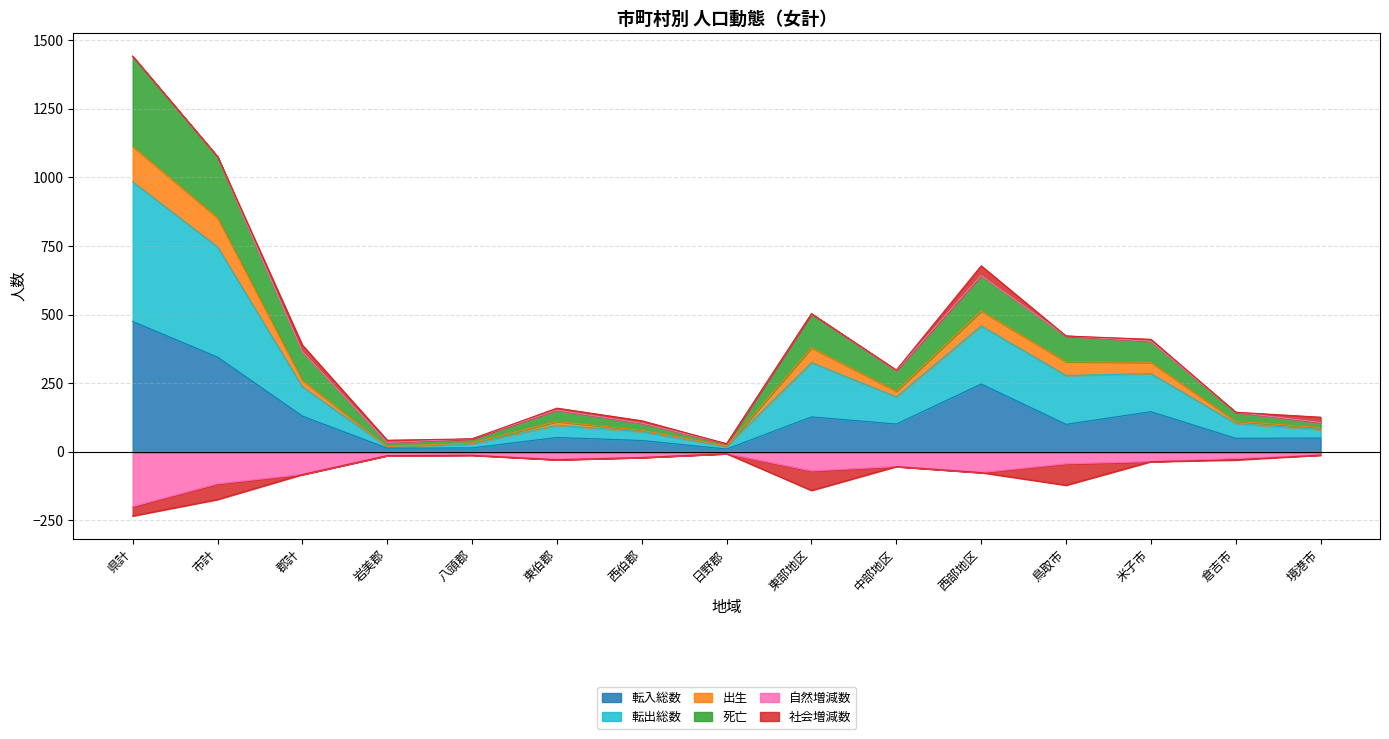

At how many categories does at least one series exceed 903?

2